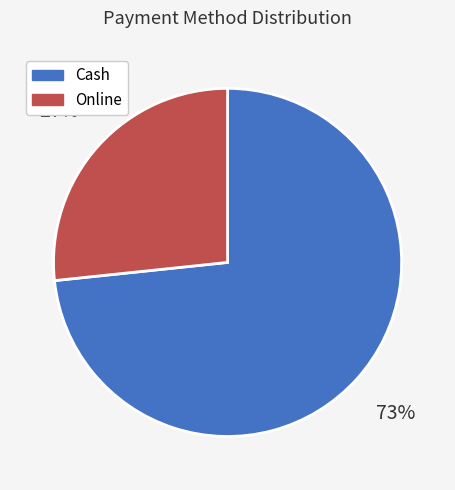

To the nearest percent, what portion does Cash represent?

73%